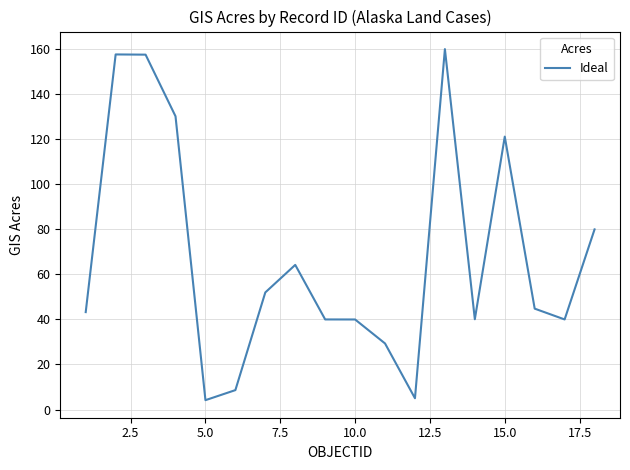

What is the difference between the maximum and minimum values?

155.8